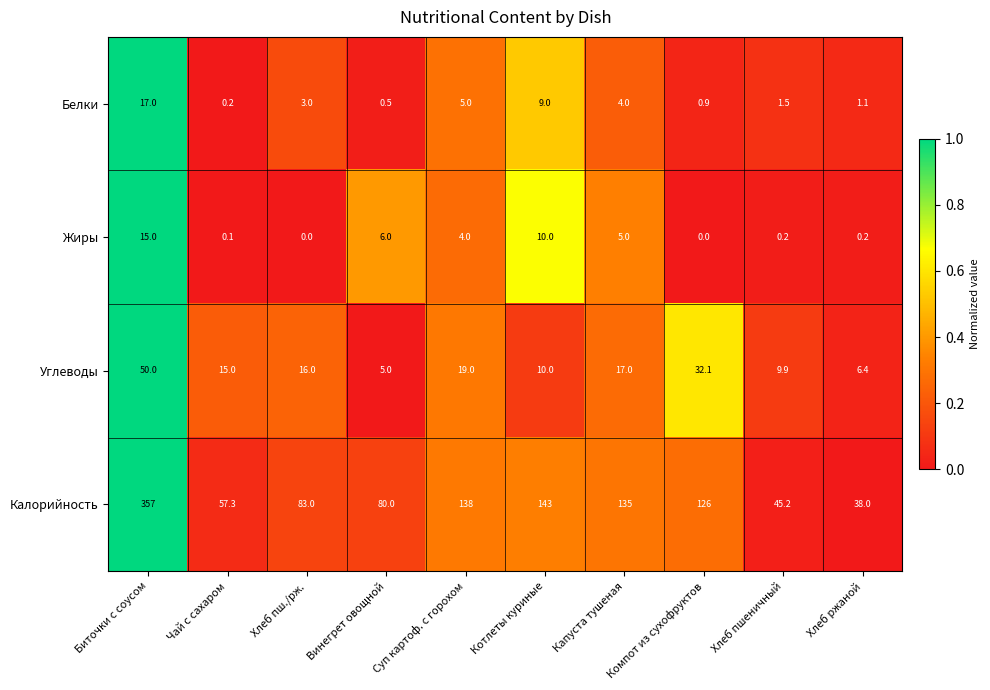

At which label is Калорийность closest to 197?

Котлеты куриные